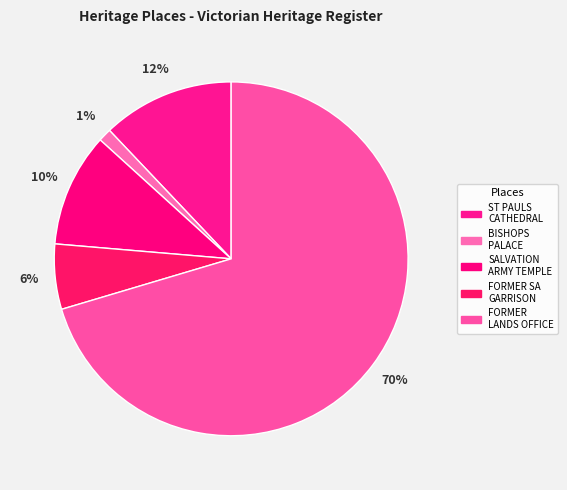

Count the number of slices in the pie.

5